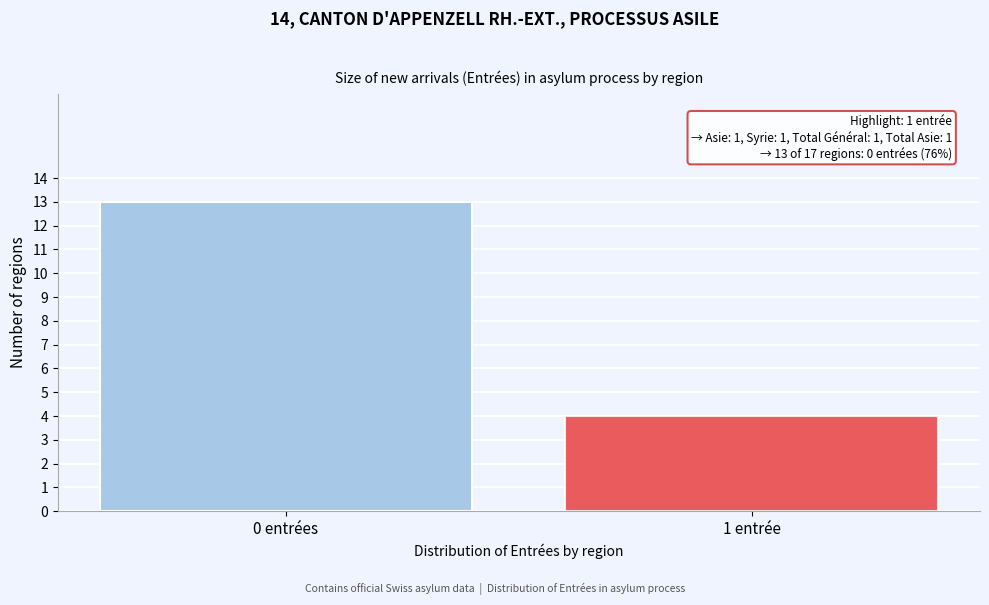

Reading left to right, list all the values displayed in this chart.

13	4